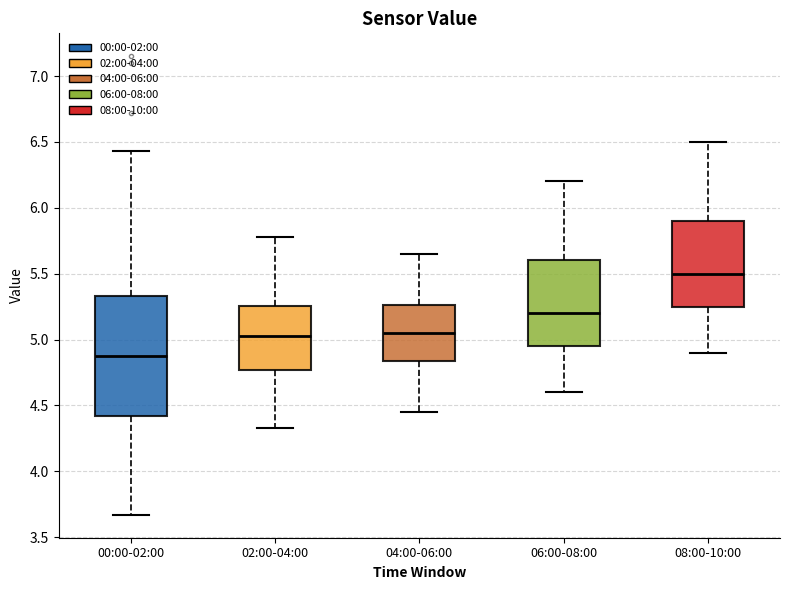

Reading left to right, transcribe this box plot: for each box, give where its median line is, the range the box spans, and where its two whiskers end, as read against the y-axis. The values are not printed on the chart, so give them approximately, as read against the axis.

00:00-02:00: median 4.90, box 4.40 to 5.35, whiskers 3.65 to 6.45
02:00-04:00: median 5.05, box 4.75 to 5.25, whiskers 4.35 to 5.80
04:00-06:00: median 5.05, box 4.85 to 5.25, whiskers 4.45 to 5.65
06:00-08:00: median 5.20, box 4.95 to 5.60, whiskers 4.60 to 6.20
08:00-10:00: median 5.50, box 5.25 to 5.90, whiskers 4.90 to 6.50